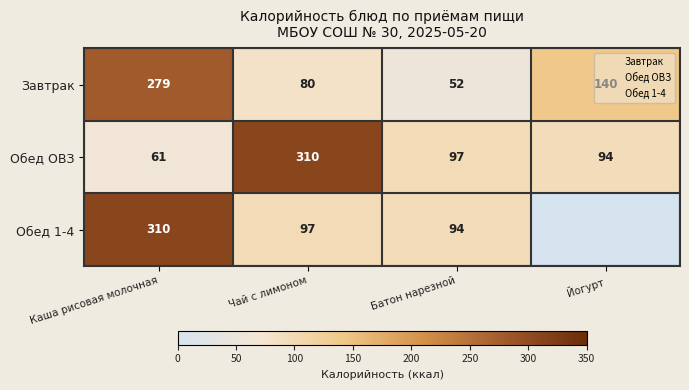

At Йогурт, list the series in order from smallest to largest.

Обед 1-4, Обед ОВЗ, Завтрак